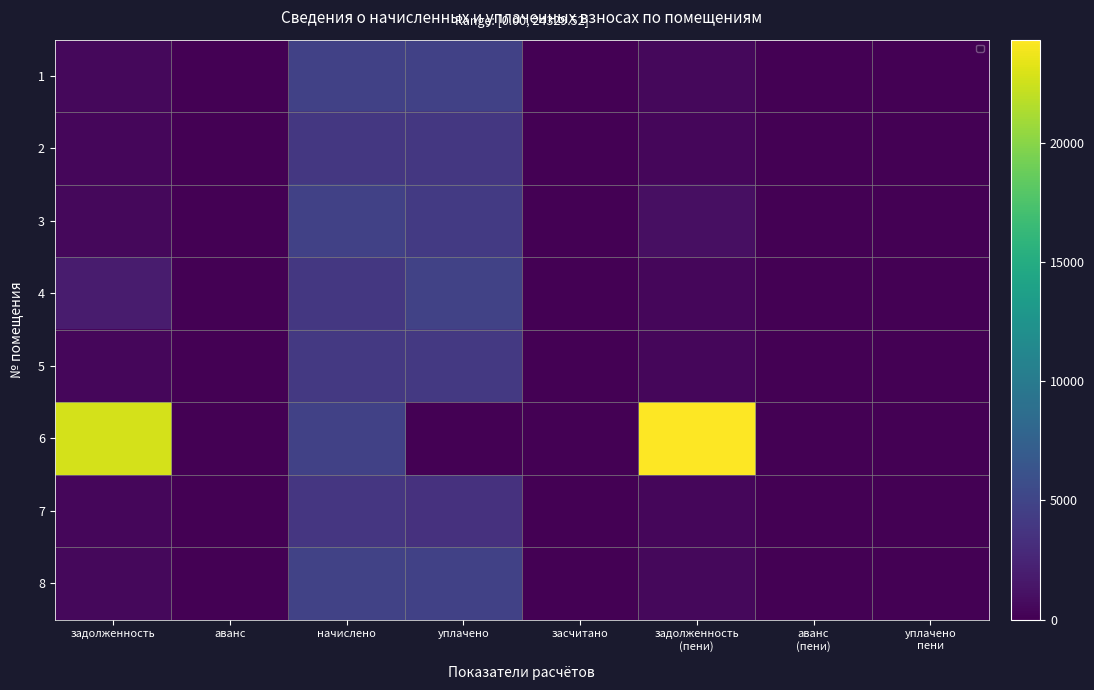

True or false: 7 has a value of -1583.9 at засчитано.

False